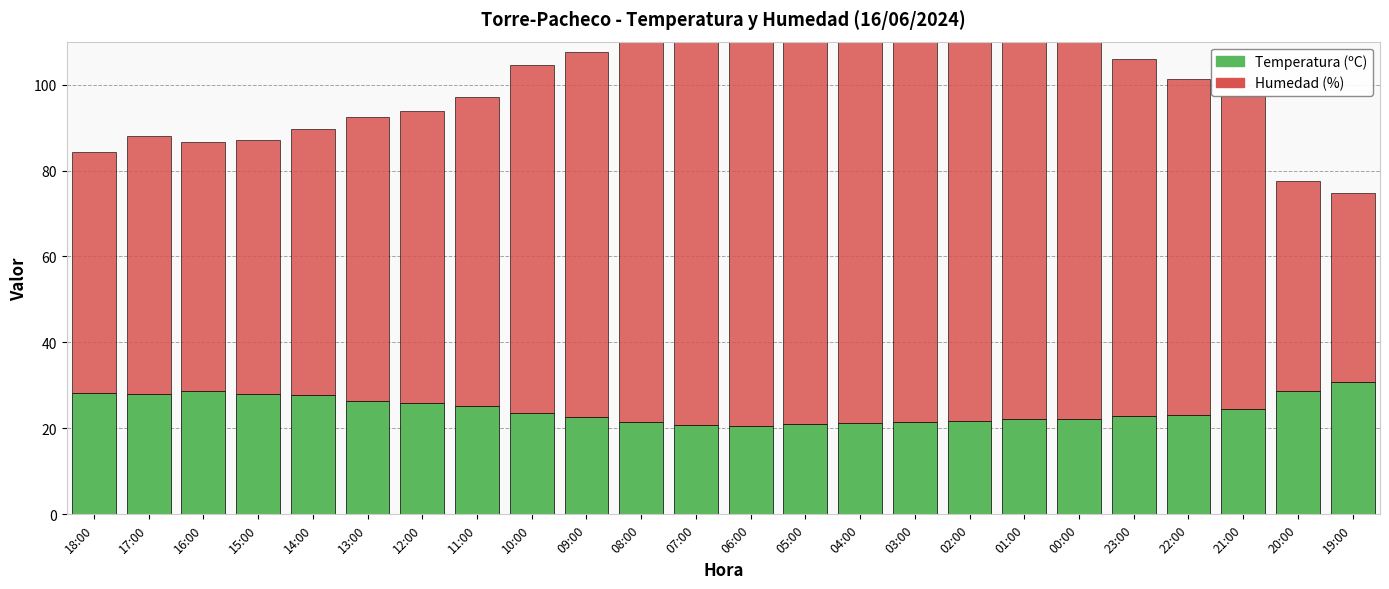

What are all the series names shown in the legend?

Temperatura (ºC), Humedad (%)